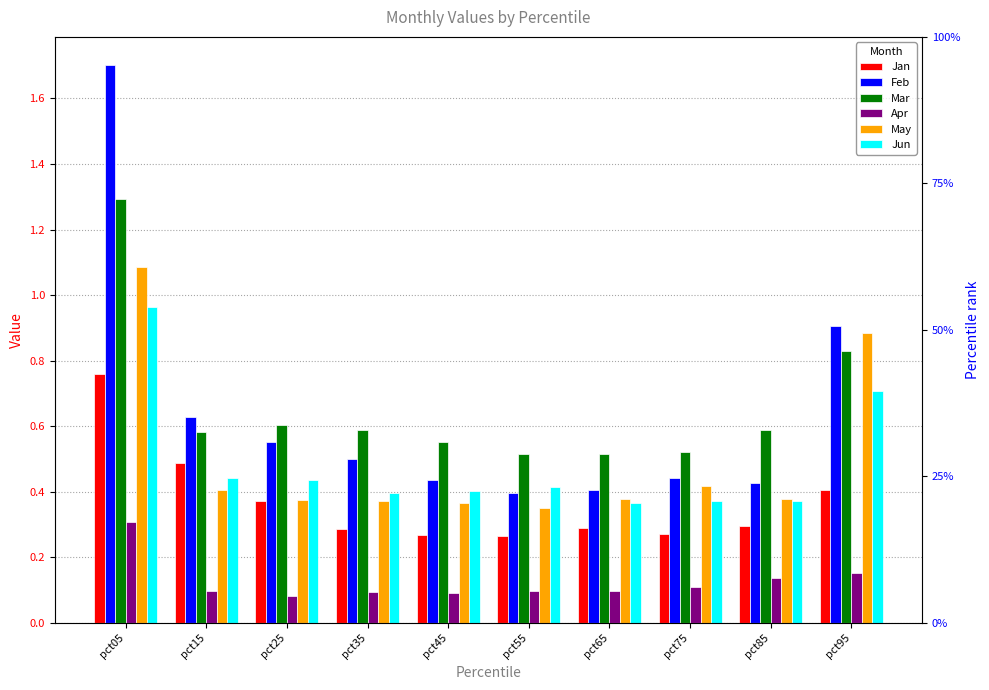

The value of Apr at pct05 is 0.5. True or false?

False